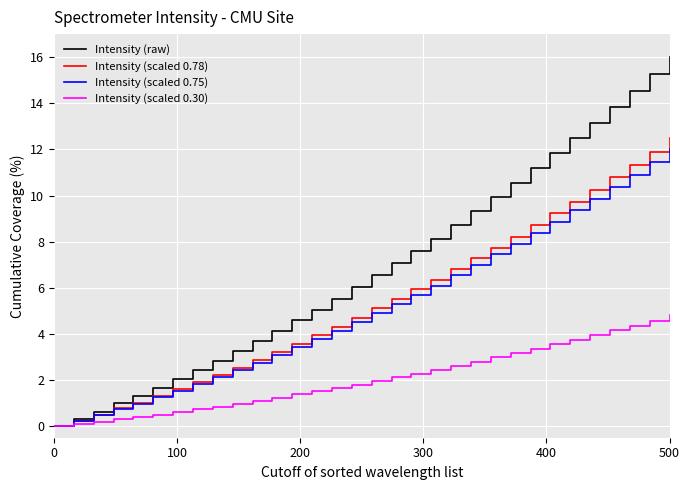

What is the maximum value shown in the chart?

16.0